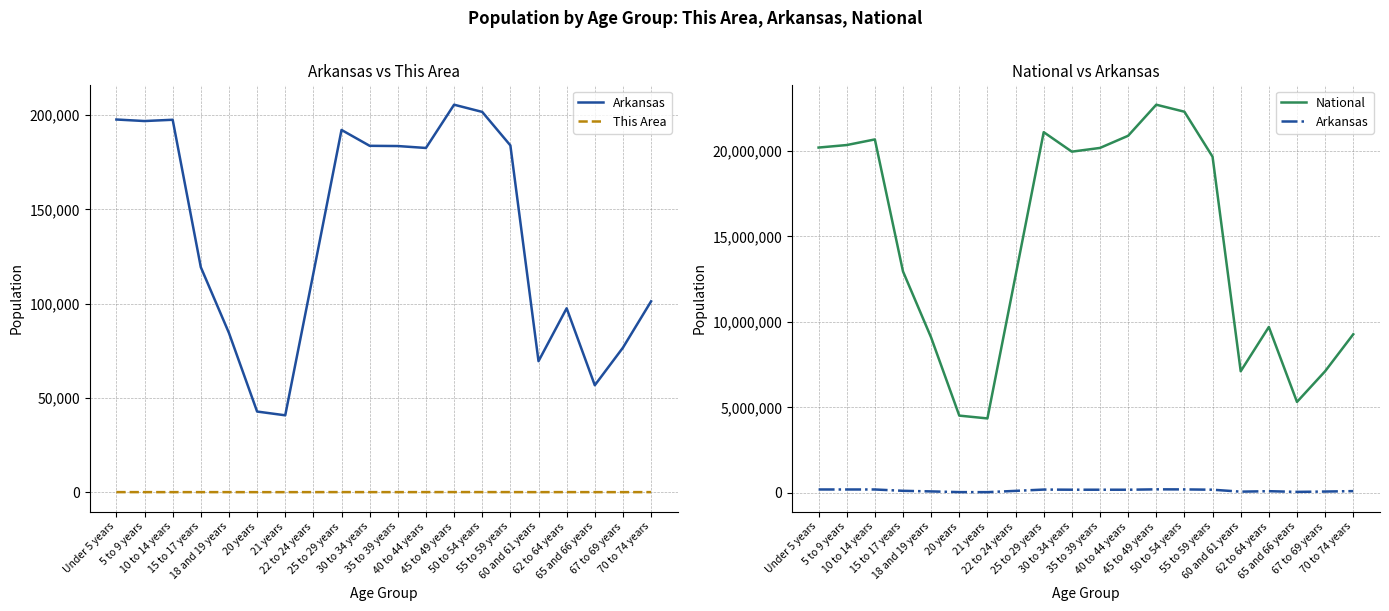

Where is National nearest to the value 13531442?

15 to 17 years